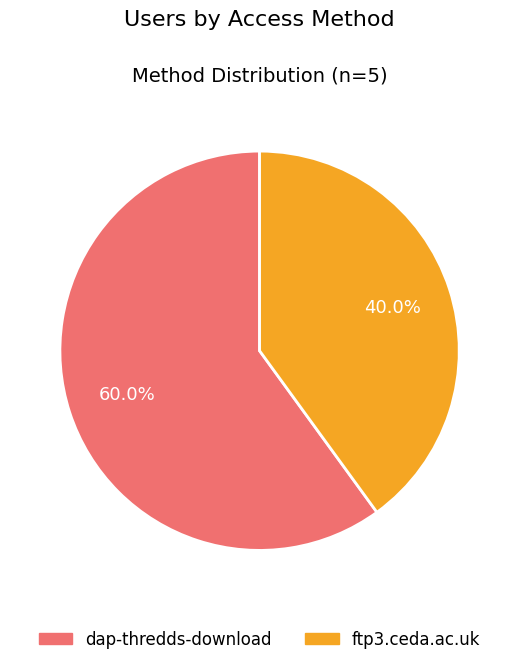

How many segments does this pie chart have?

2